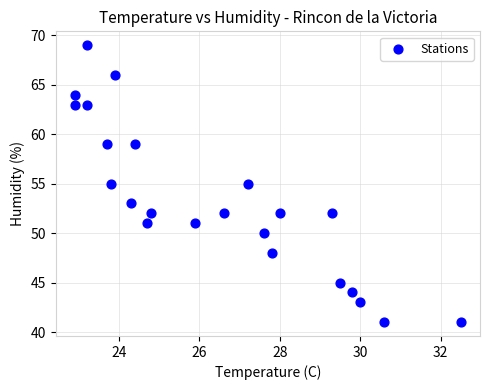

How many points are shown in the scatter plot?

23